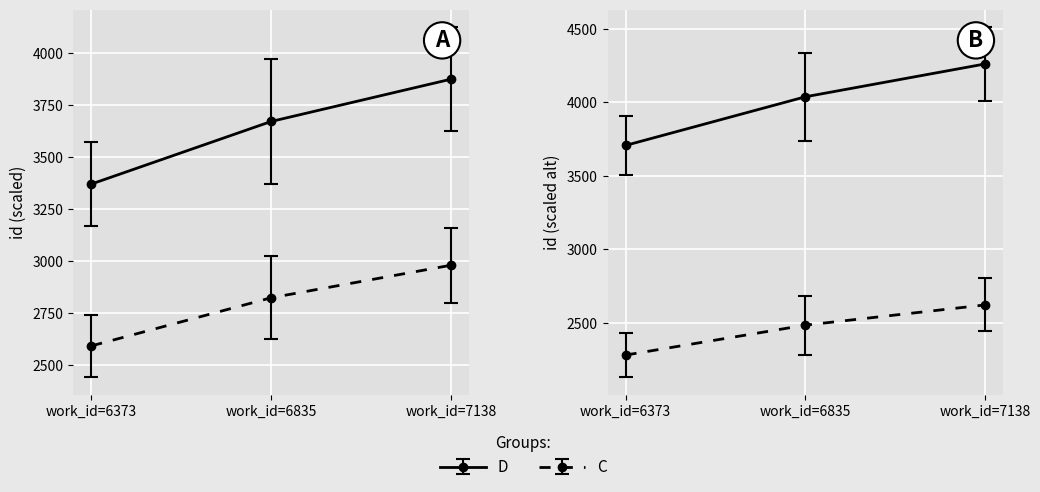

Approximately how many times larger is the value at work_id=6835 compared to work_id=7138?

0.9